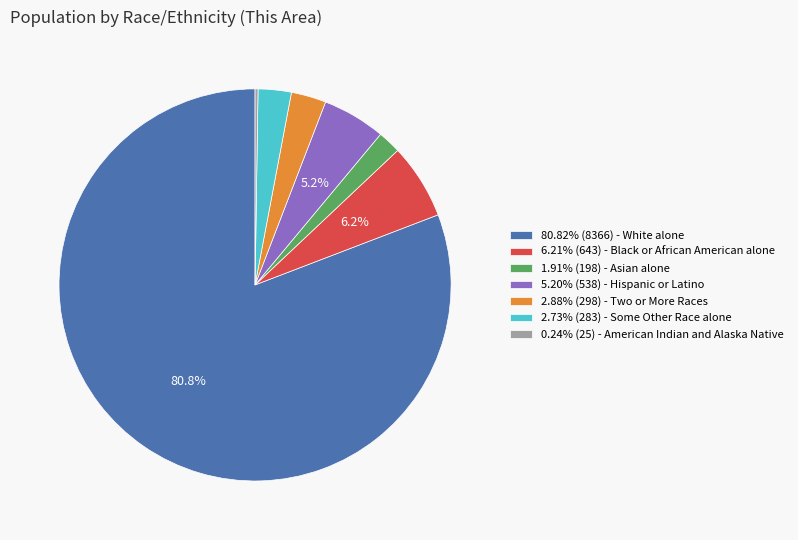

Is the sum of 5.20% (538) - Hispanic or Latino and 2.73% (283) - Some Other Race alone greater than half?

No